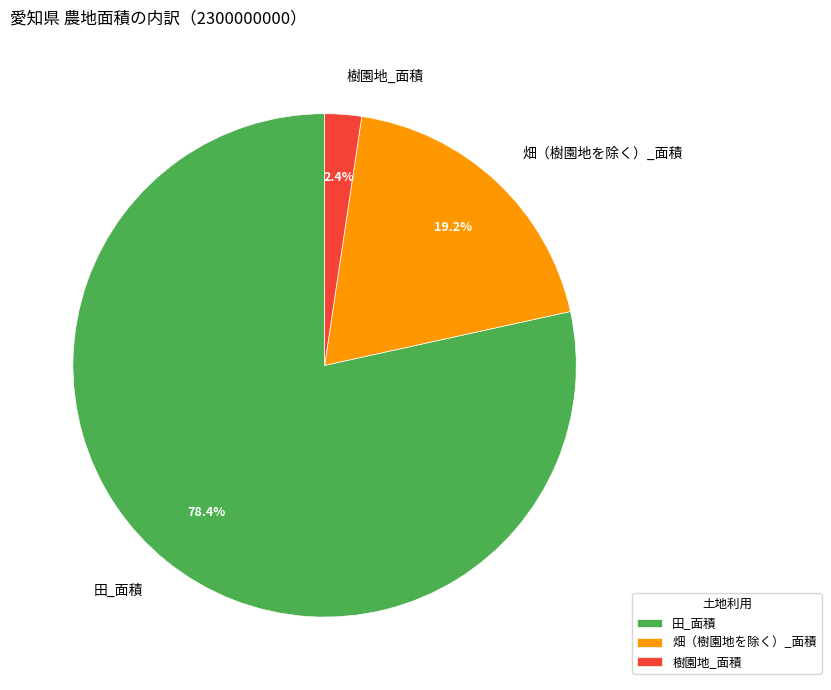

Between 樹園地_面積 and 畑（樹園地を除く）_面積, which is larger?

畑（樹園地を除く）_面積